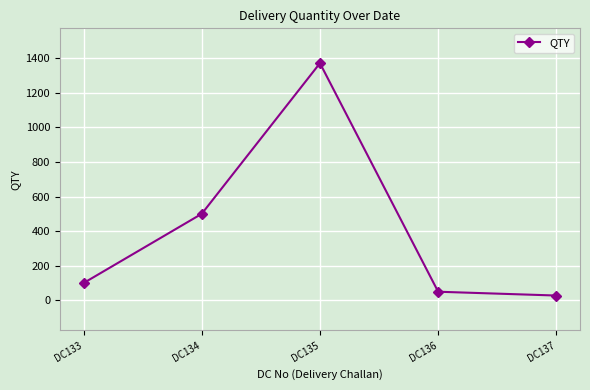

Between DC133 and DC134, which is larger?

DC134